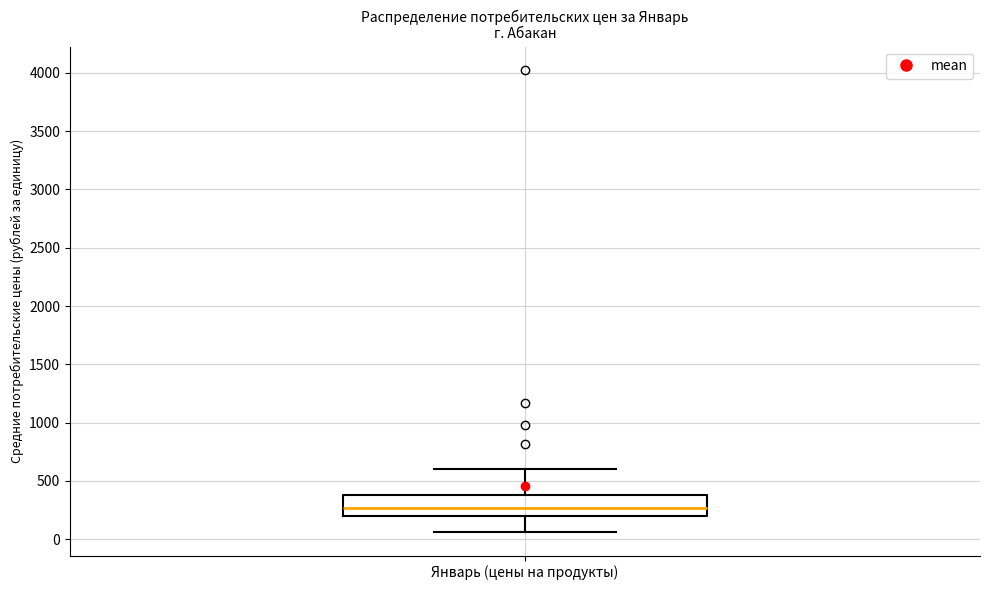

Transcribe this box plot: give where the median line is, the range the box spans, and where the two whiskers end, as read against the y-axis. The values are not printed on the chart, so give them approximately, as read against the axis.

median 250, box 200 to 400, whiskers 50 to 600